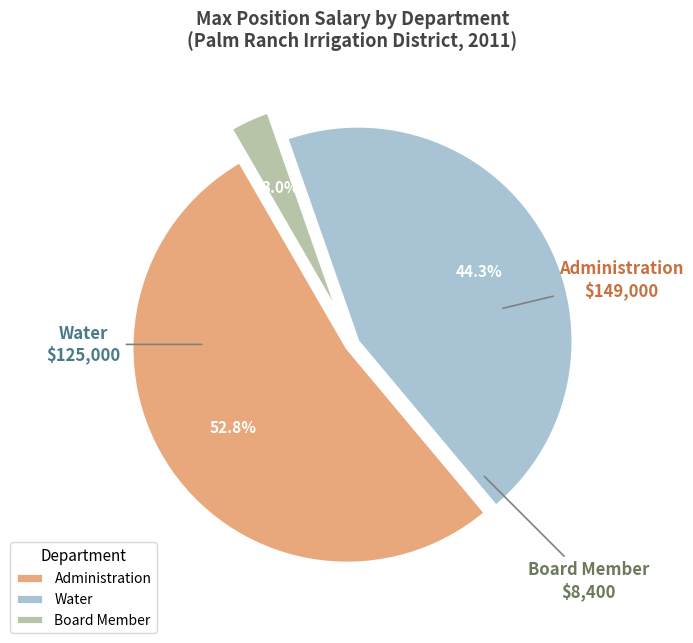

What percentage do Administration and Board Member together represent?

55.7%